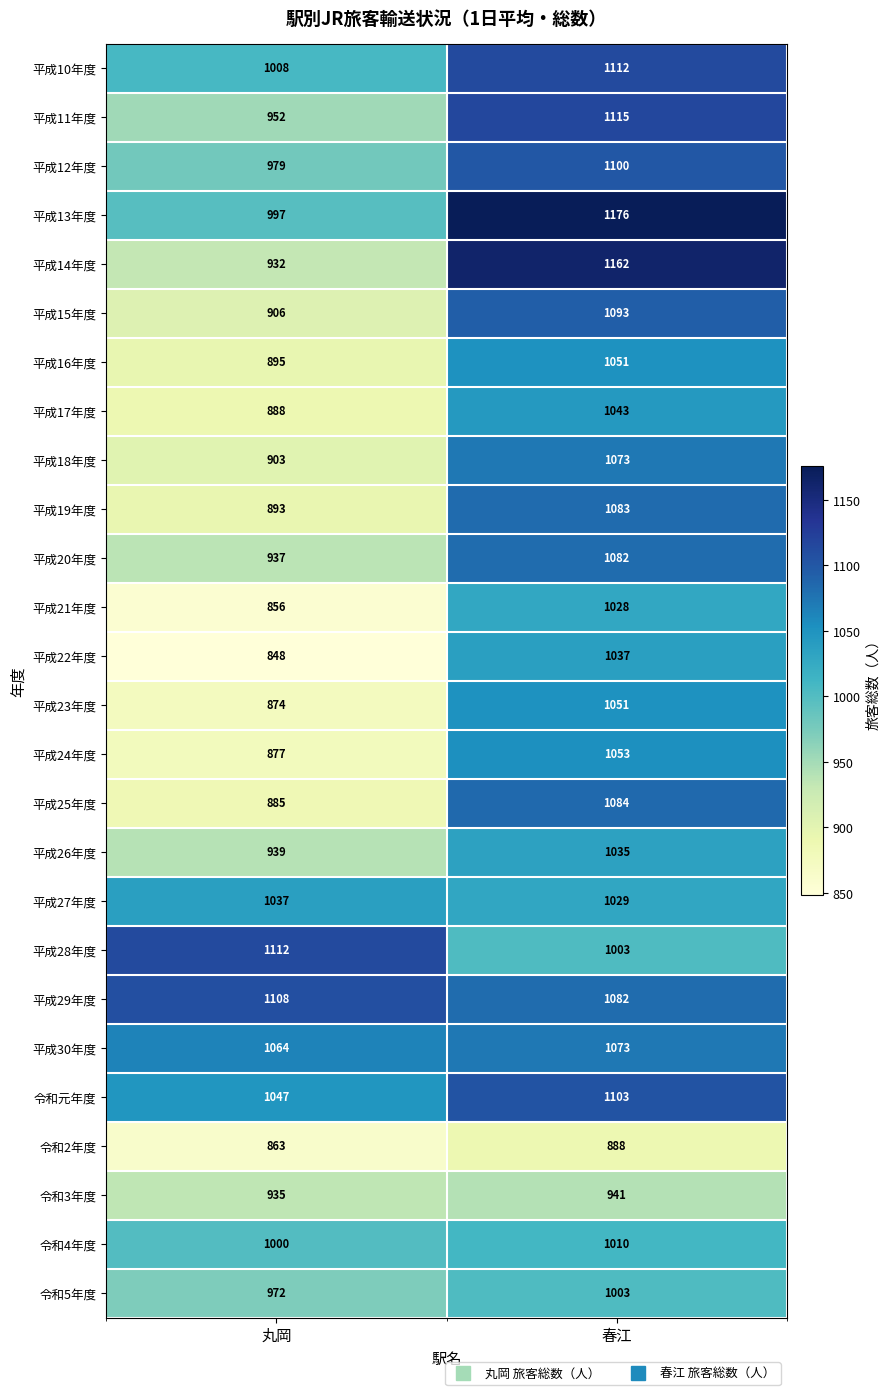

Which category has the lowest value in the 平成20年度 series?

丸岡